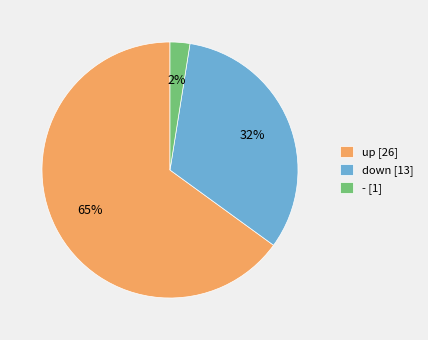

Do up [26] and - [1] together represent more than half of the pie?

Yes